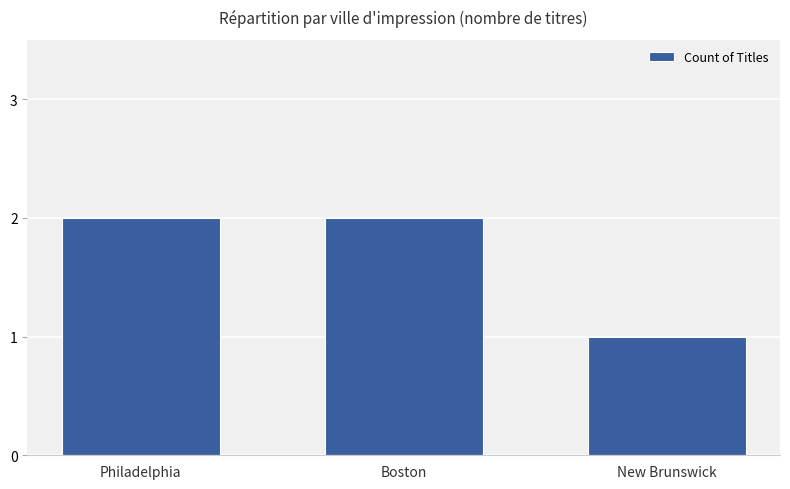

Count the number of data series in this chart.

1